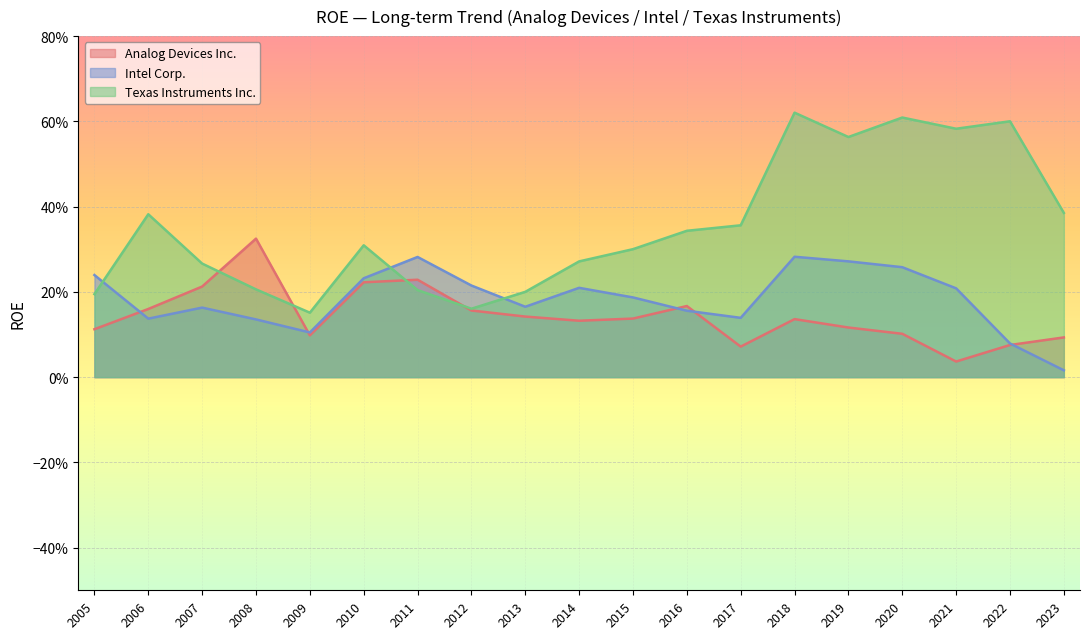

What are all the series names shown in the legend?

Analog Devices Inc., Intel Corp., Texas Instruments Inc.